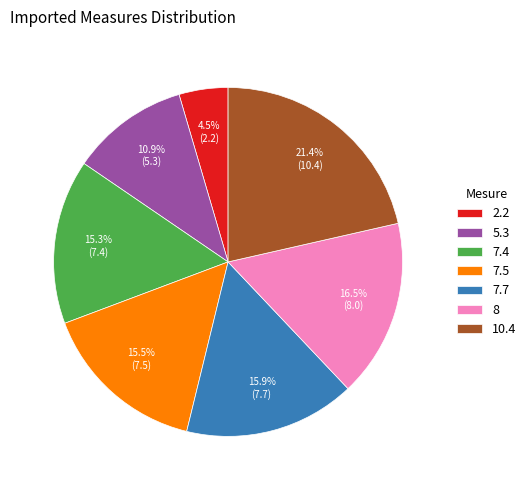

Which category has the biggest portion of the pie?

10.4